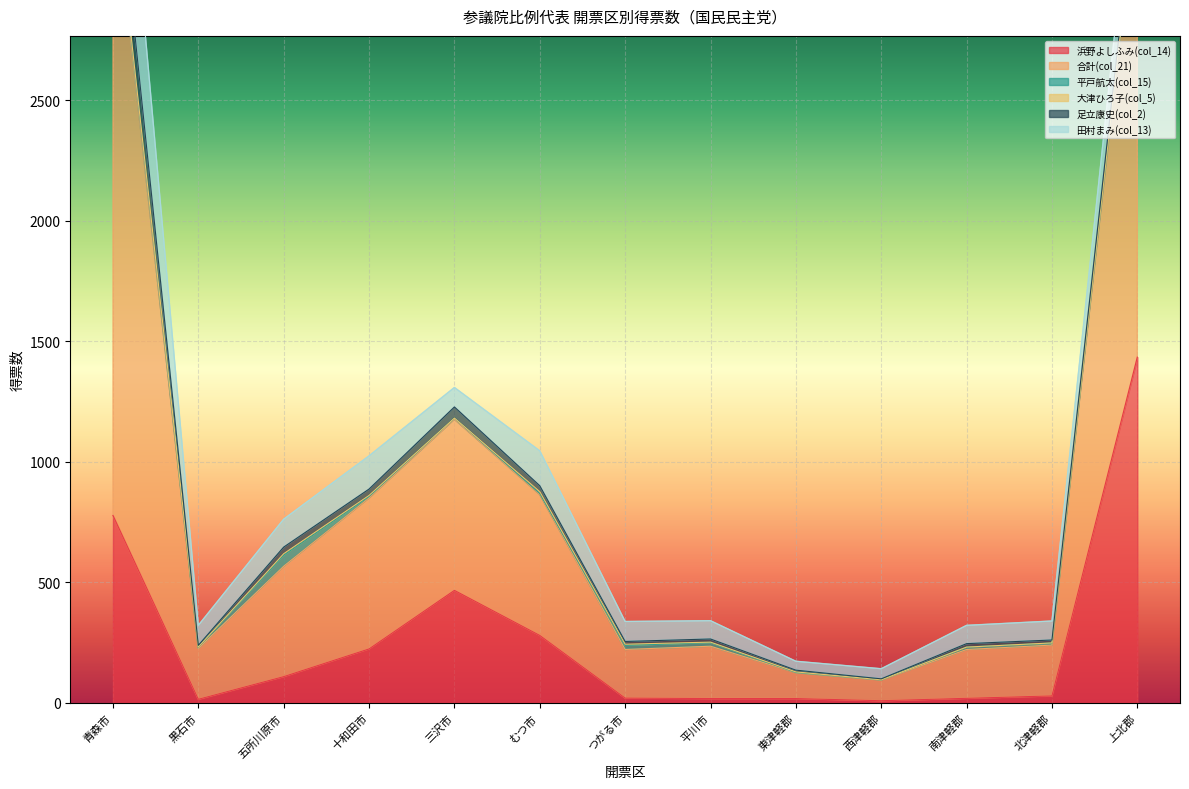

Is it true that 浜野よしふみ(col_14) equals 280.0 at むつ市?

True